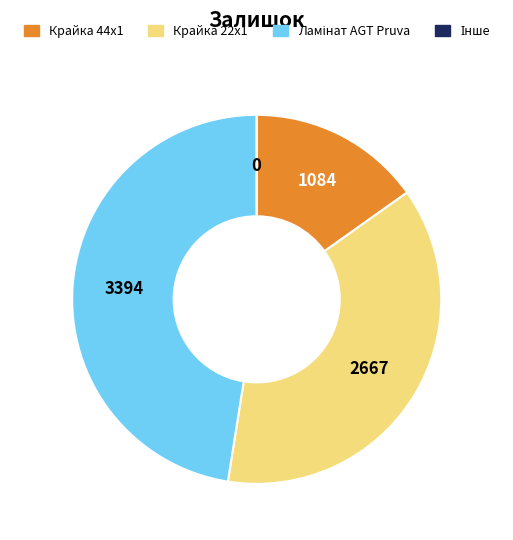

Does any single category account for the majority?

No